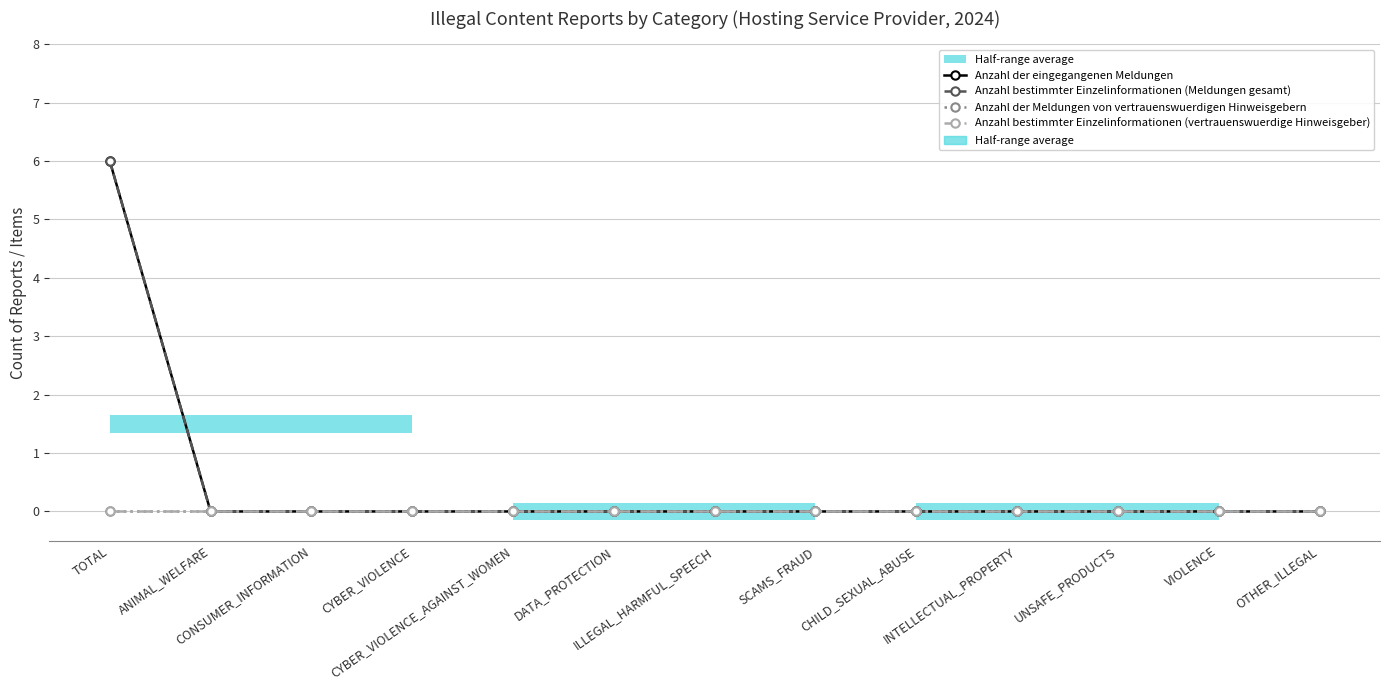

True or false: Anzahl bestimmter Einzelinformationen (Meldungen gesamt) has a value of 4 at ILLEGAL_HARMFUL_SPEECH.

False